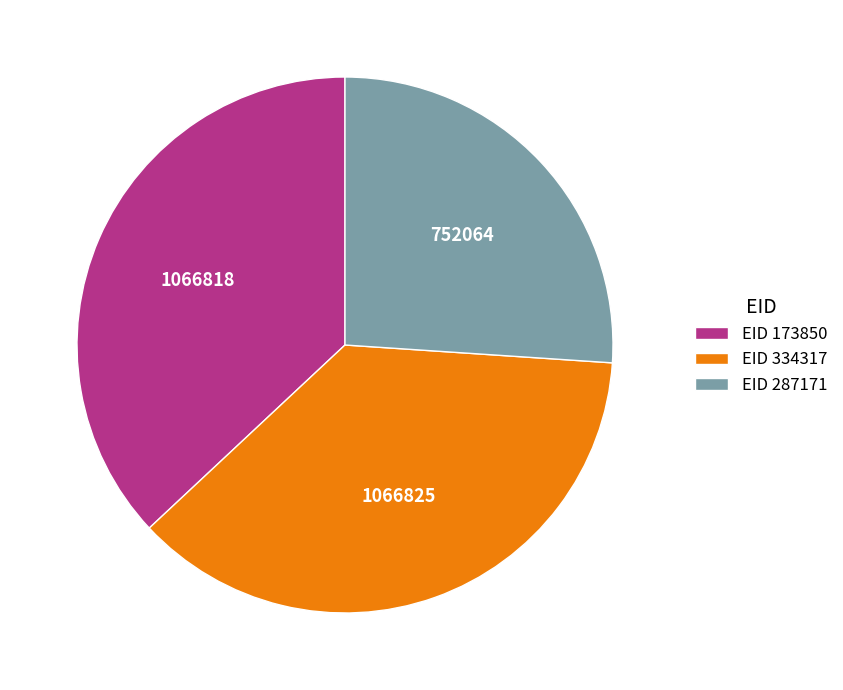

Is the sum of EID 334317 and EID 287171 greater than half?

Yes